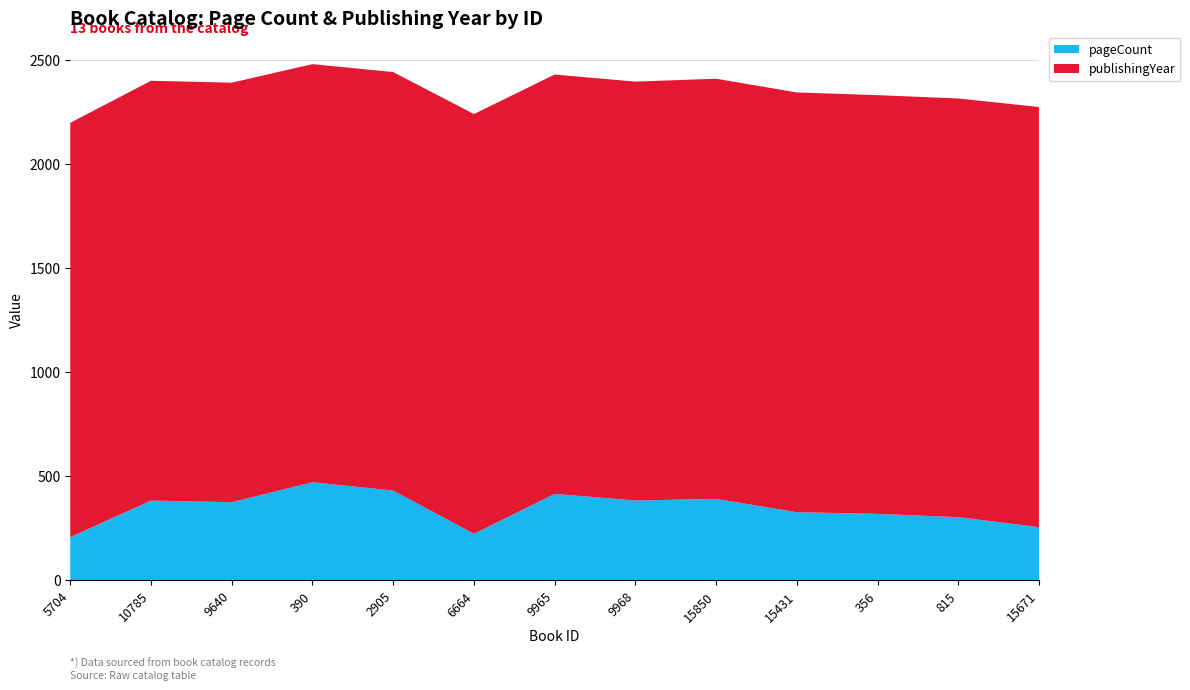

Reading right to left, what are all the values shown in this chart?

pageCount: 256	304	320	328	392	384	416	224	432	472	376	384	208
publishingYear: 2020	2013	2013	2018	2020	2014	2016	2018	2012	2010	2017	2018	1992